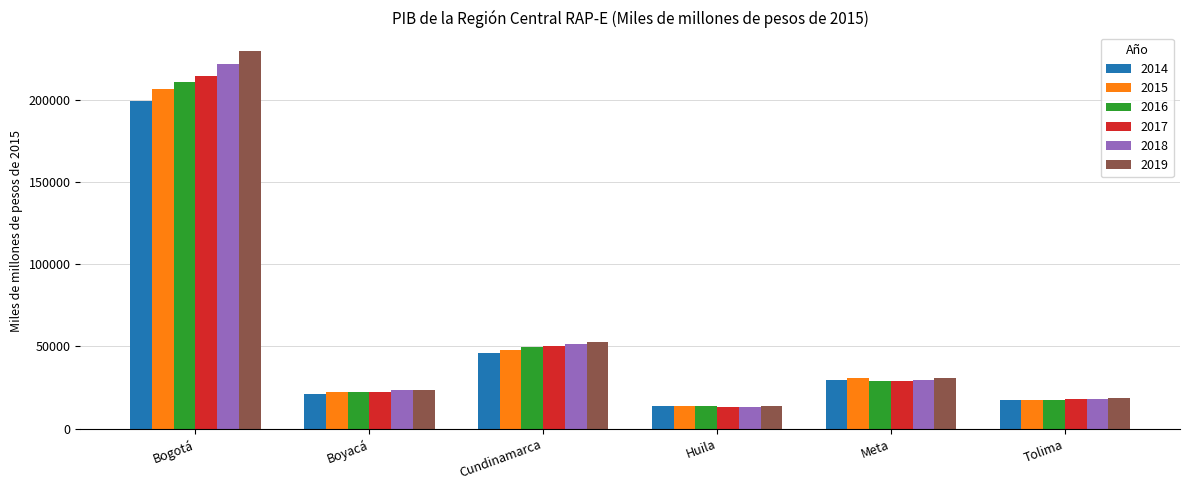

Where is 2018 nearest to the value 117510?

Cundinamarca